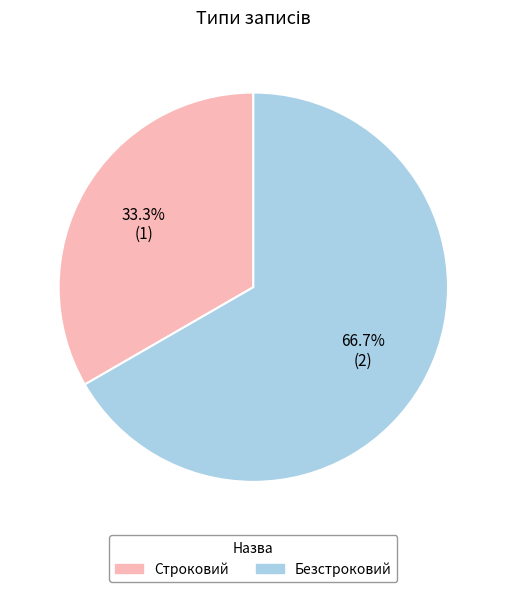

Count the number of slices in the pie.

2